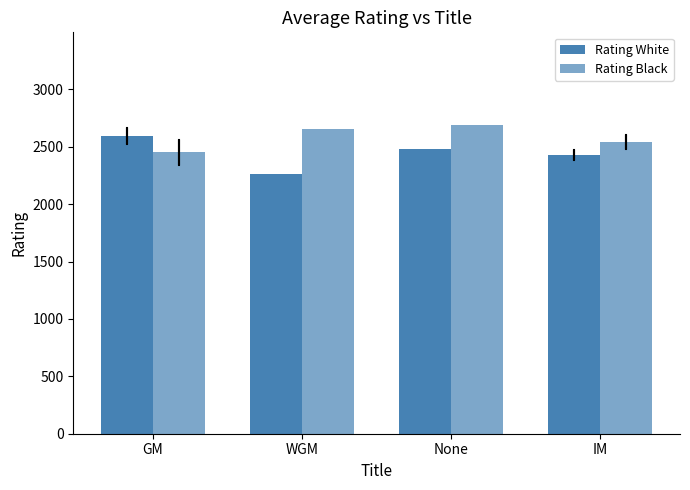

Reading left to right, transcribe all the data shown in this chart.

Rating White: GM=2593.6	WGM=2264.0	None=2477.0	IM=2424.2
Rating Black: GM=2452.0	WGM=2651.0	None=2690.0	IM=2540.5